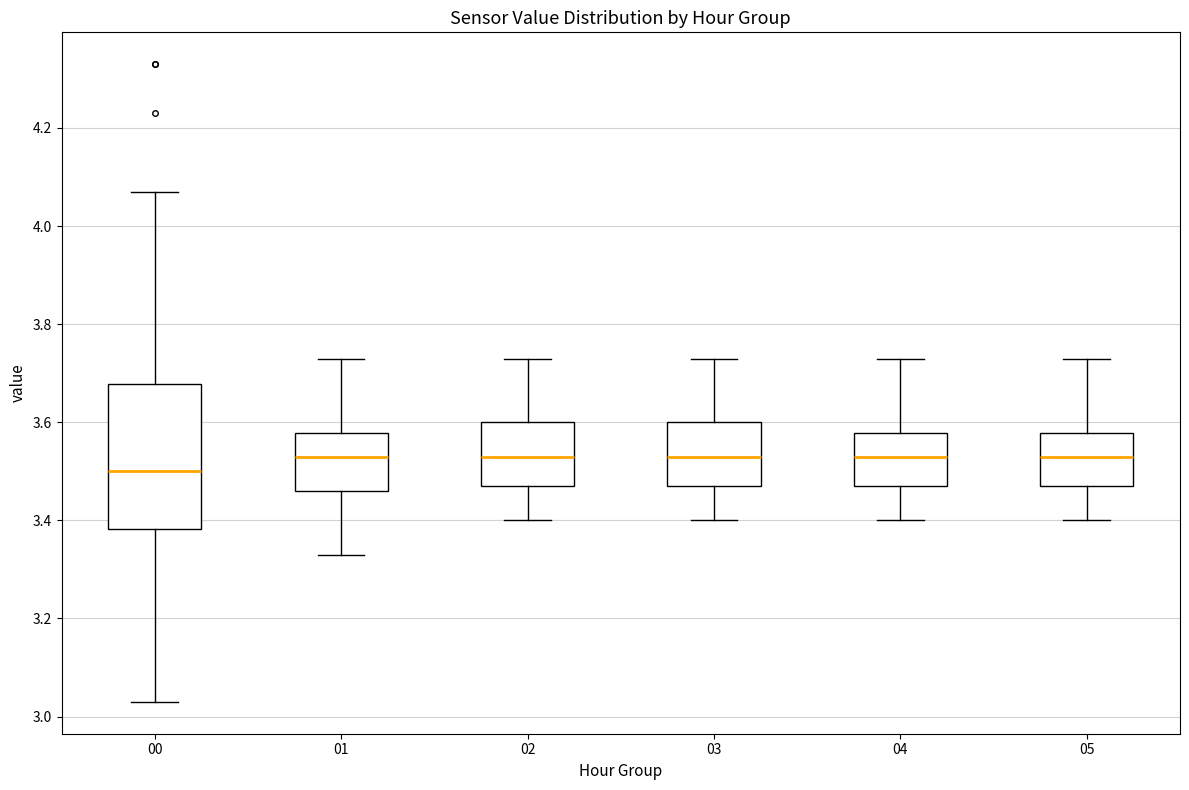

Where is the upper edge of the box at x = 00 on the y-axis? The values are not printed on the chart, so give them approximately, as read against the axis.

3.68